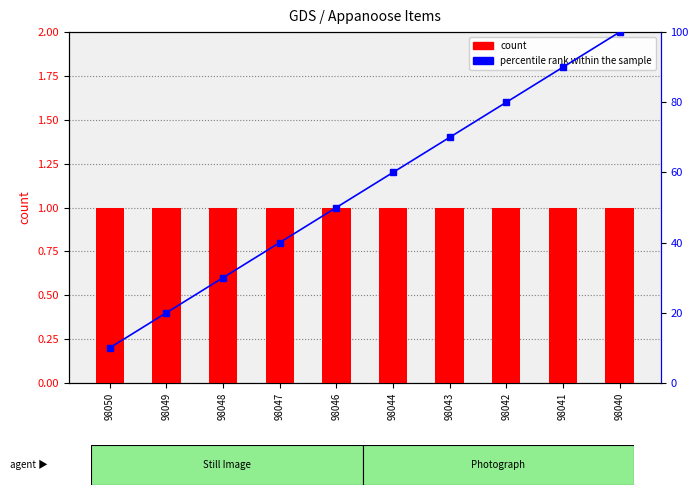

Is it true that count equals 1 at 98047?

True